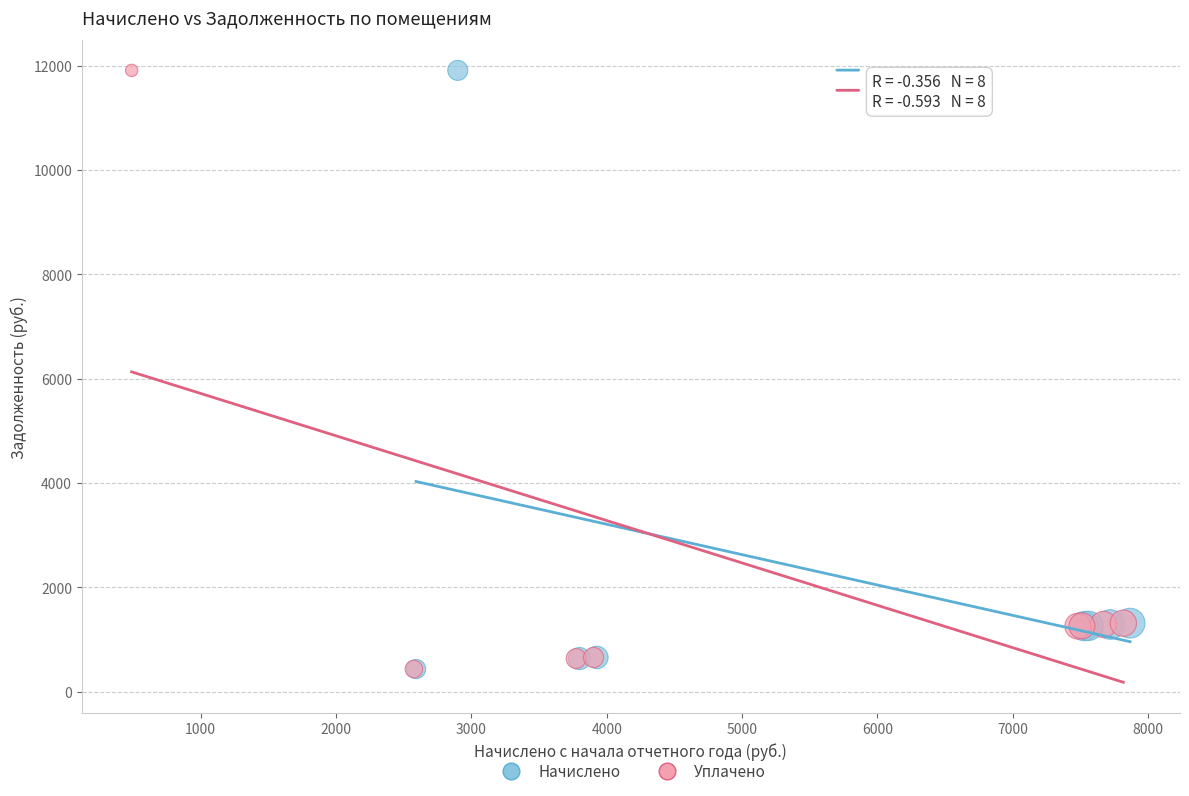

What are all the series names shown in the legend?

Начислено, Уплачено